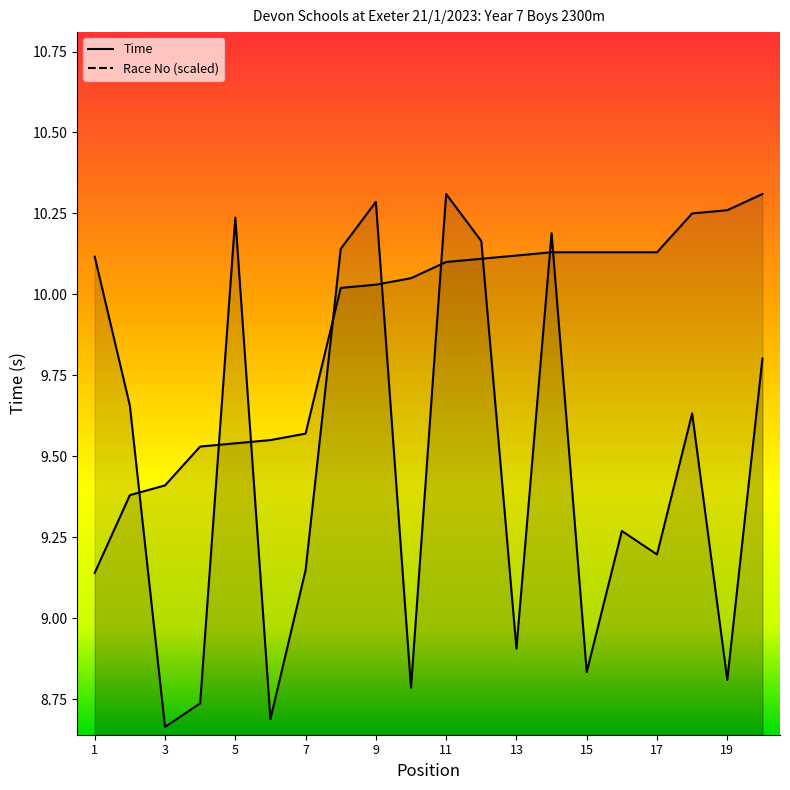

Where do Time and Race No first cross each other?

2 and 3